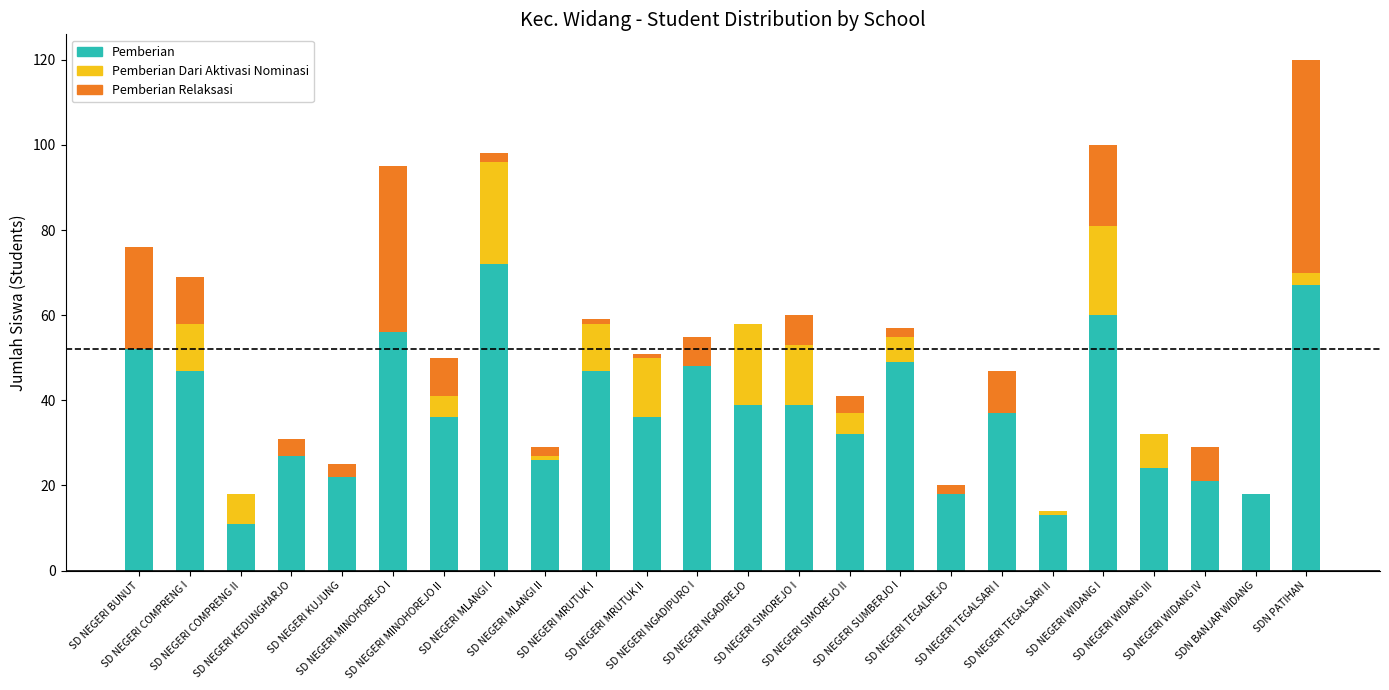

What is the sum of all Pemberian values?

897